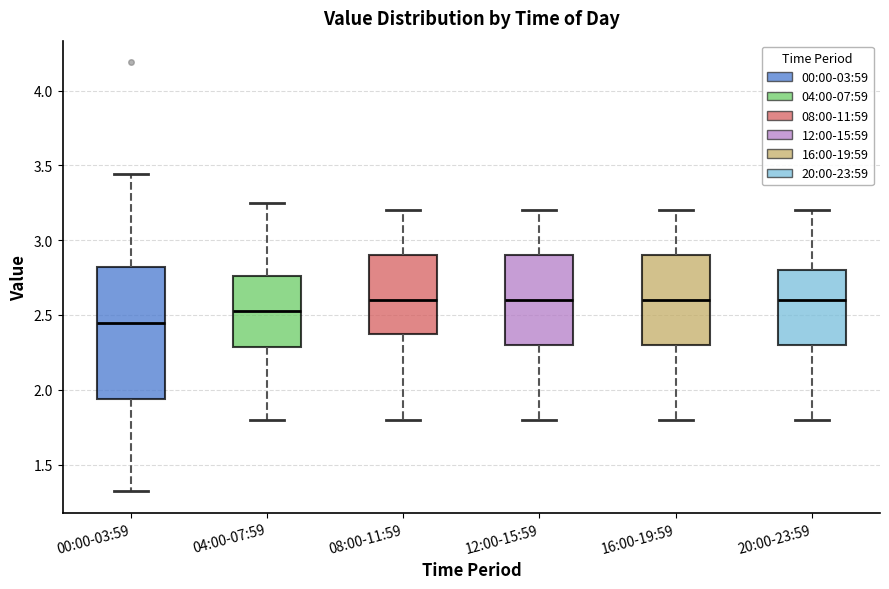

Where does the lower whisker of the box for 00:00-03:59 end on the y-axis? The values are not printed on the chart, so give them approximately, as read against the axis.

1.30